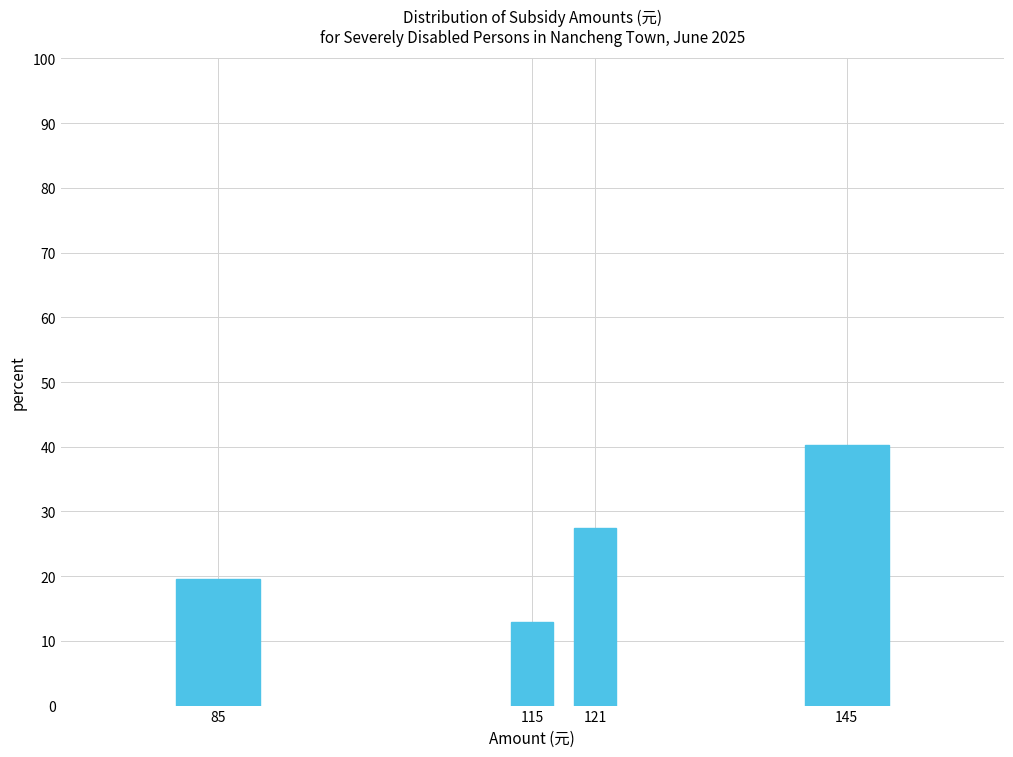

Reading left to right, transcribe all the data shown in this chart.

19.6	12.8	27.4	40.2